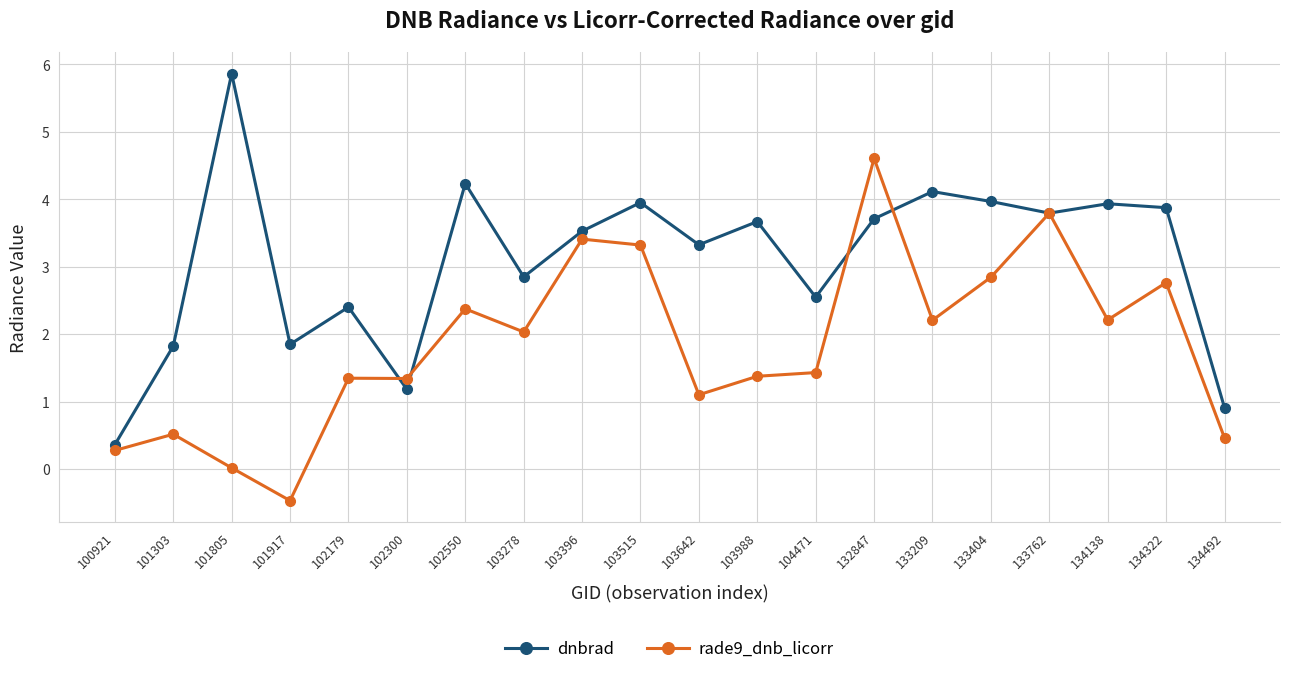

What is the lowest value of the dnbrad series?

0.4